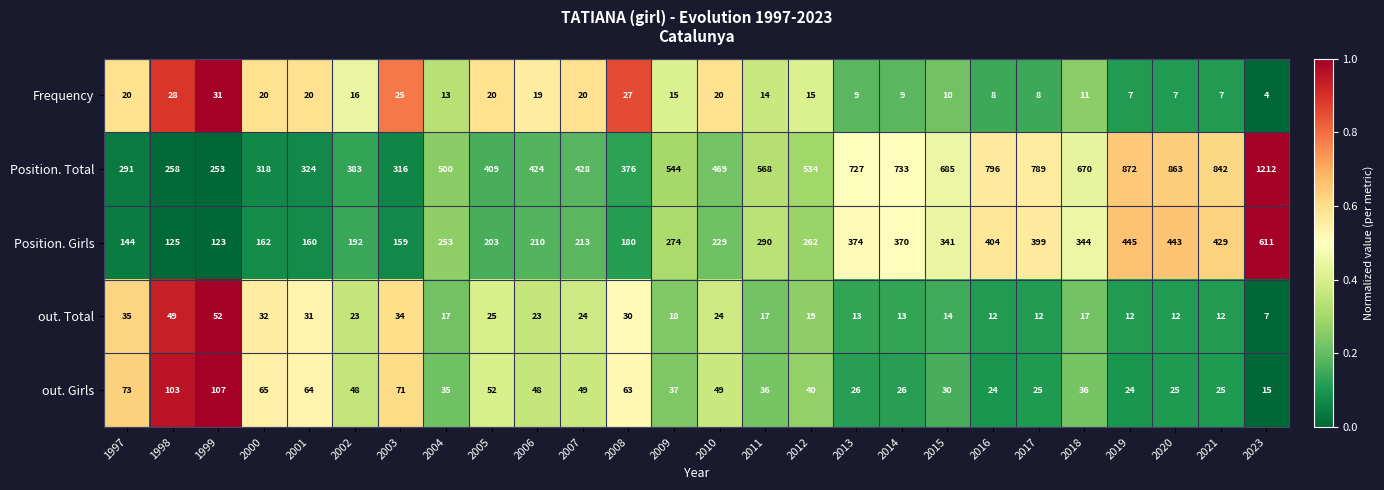

Count the number of data series in this chart.

5